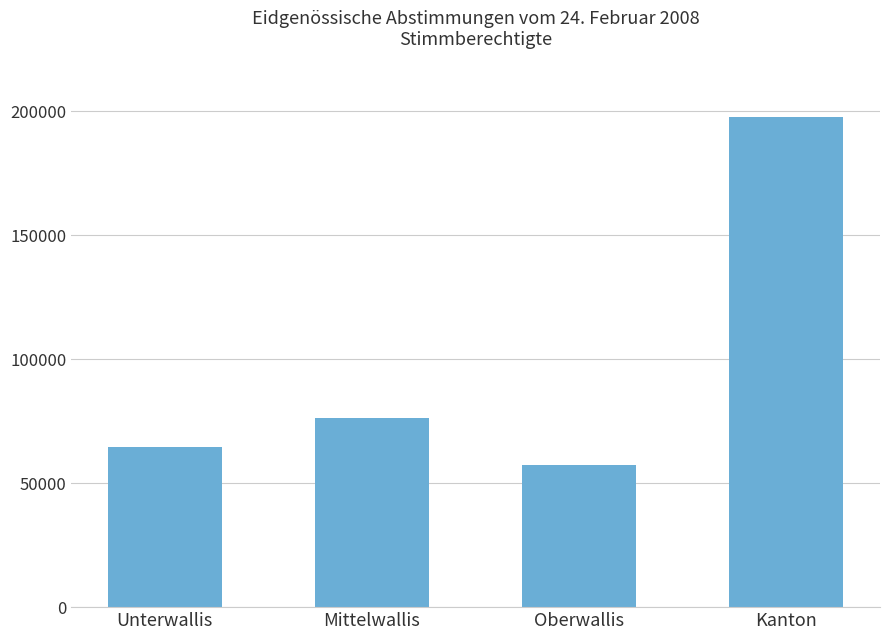

What is the greatest value displayed?

197800